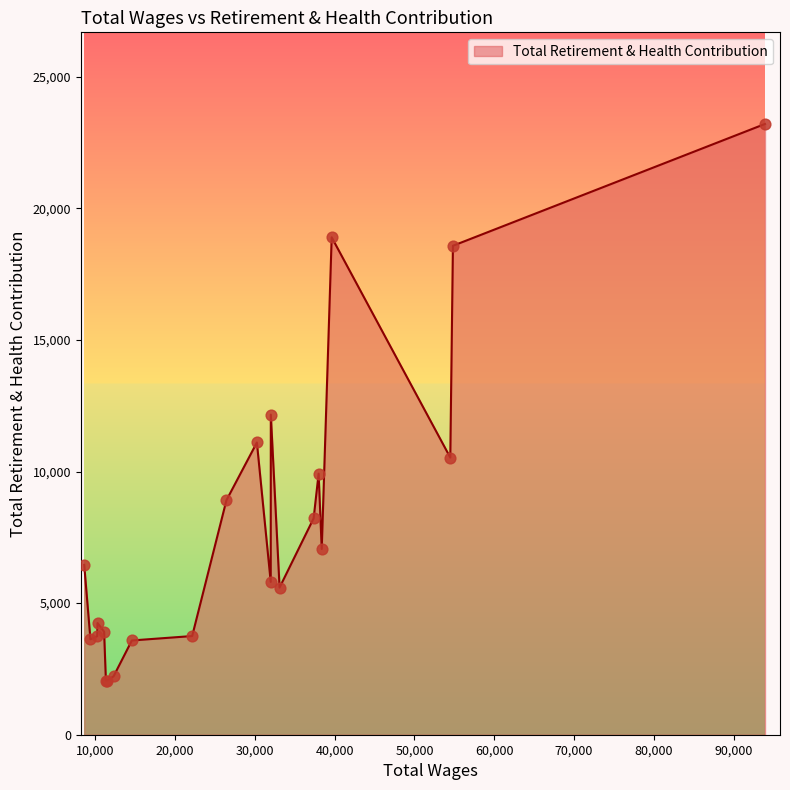

What is the maximum value shown in the chart?

23204